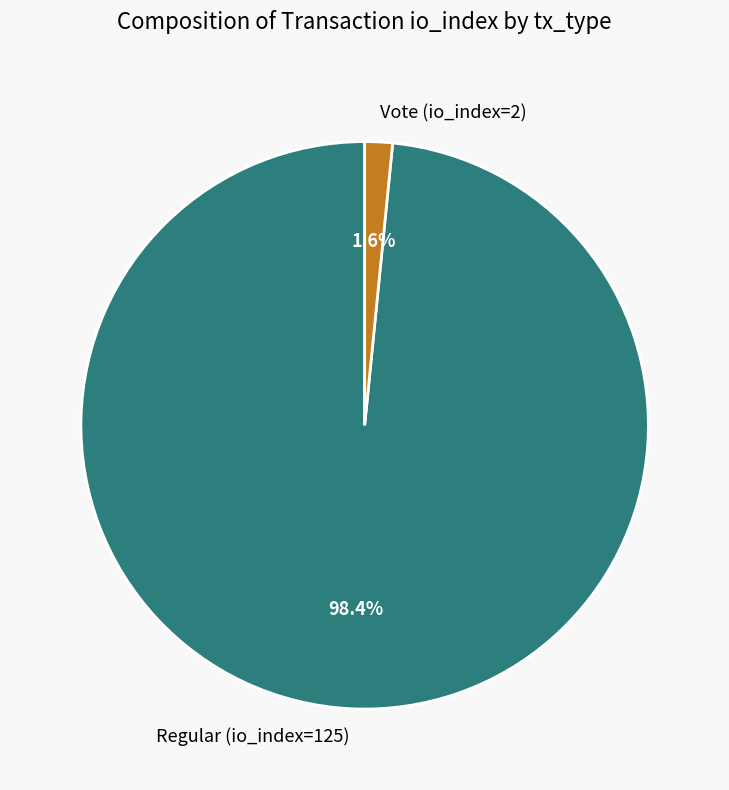

Rank the categories by value from lowest to highest.

Vote (io_index=2), Regular (io_index=125)